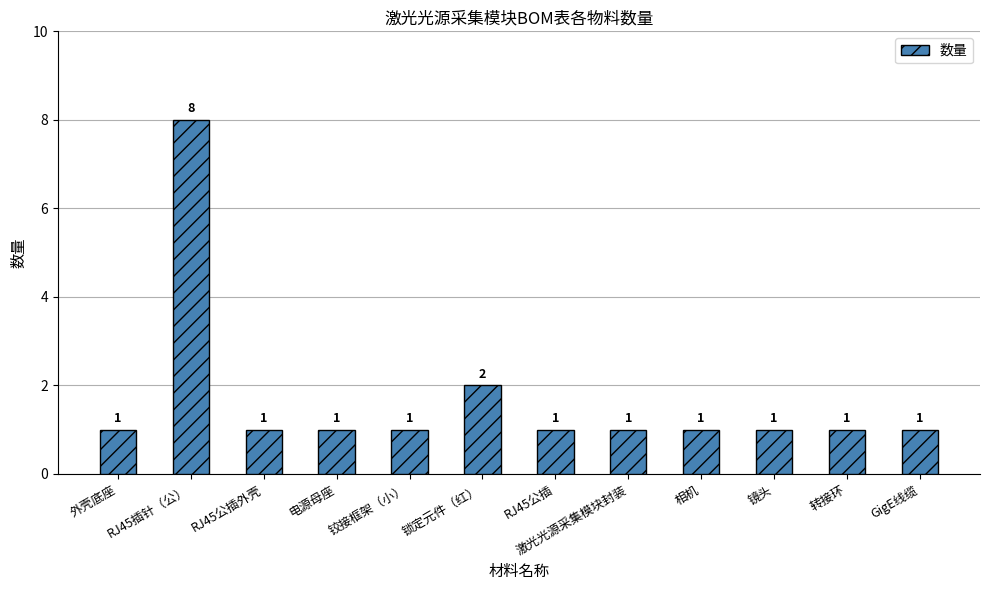

Where is the data nearest to the value 4?

锁定元件（红）